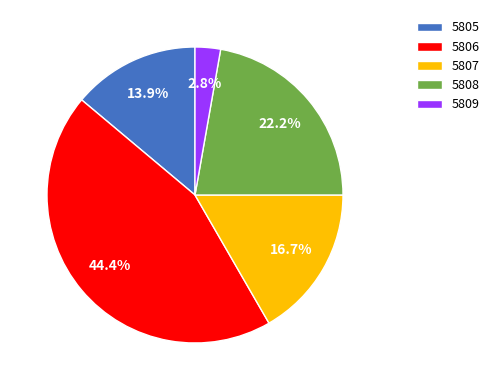

To the nearest percent, what is the combined percentage of 5805 and 5806?

58%